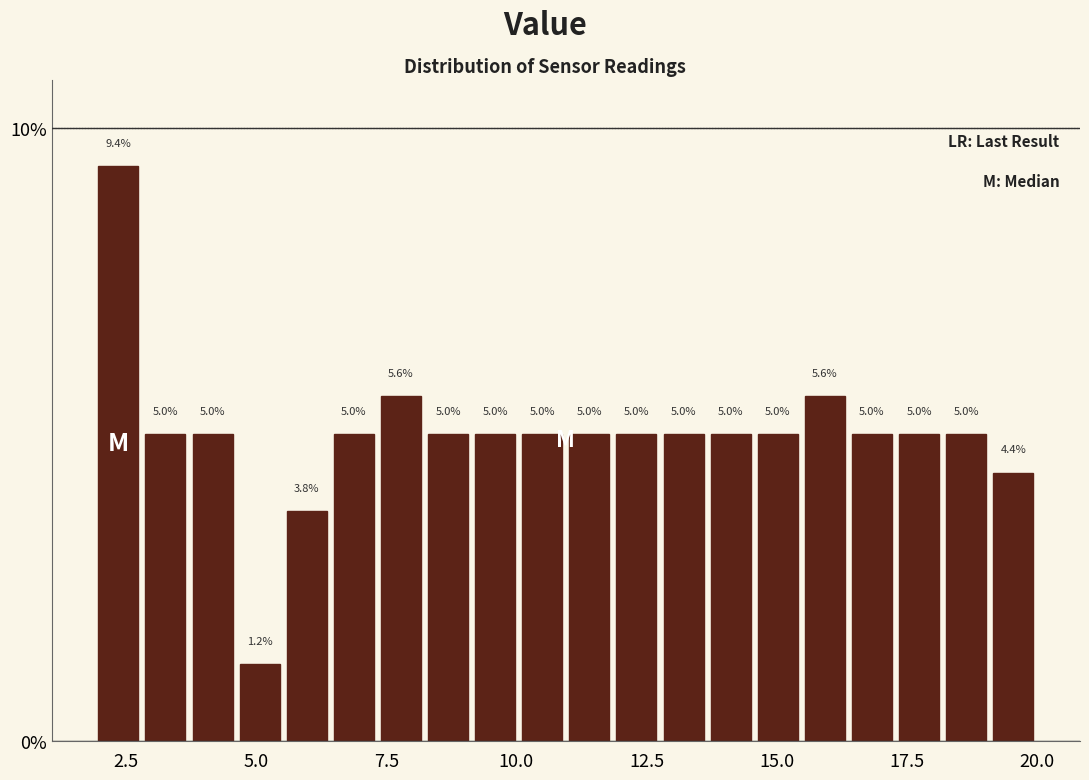

Around what value on the x-axis is the tallest bar? Give the approximate position of its centre, as read against the axis.

2.5